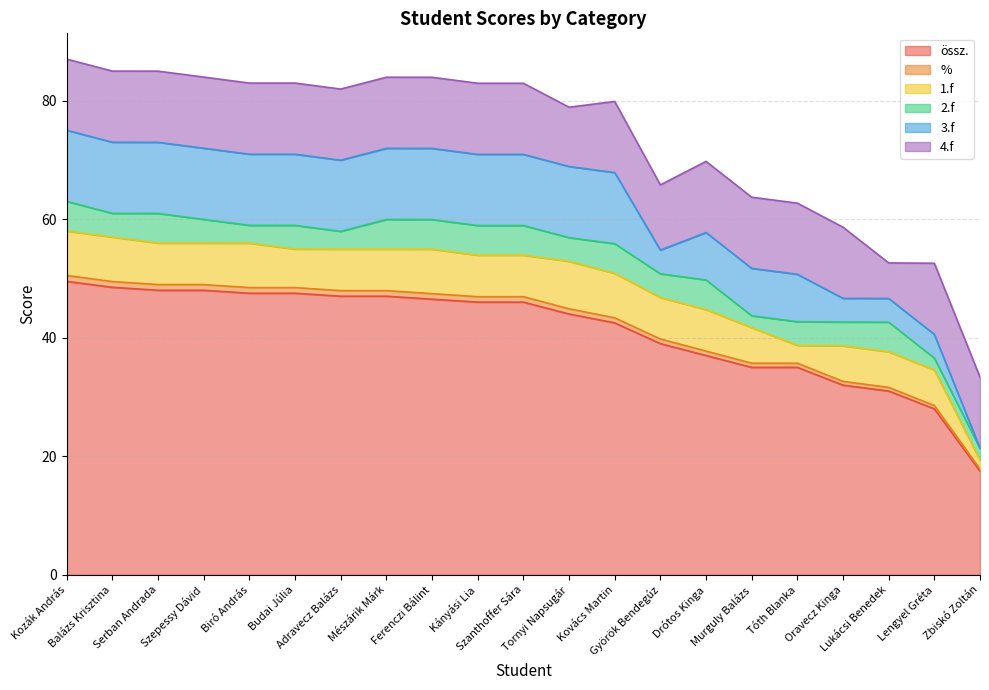

In 2.f, how many points are higher than both neighbors (excluding endpoints)?

5